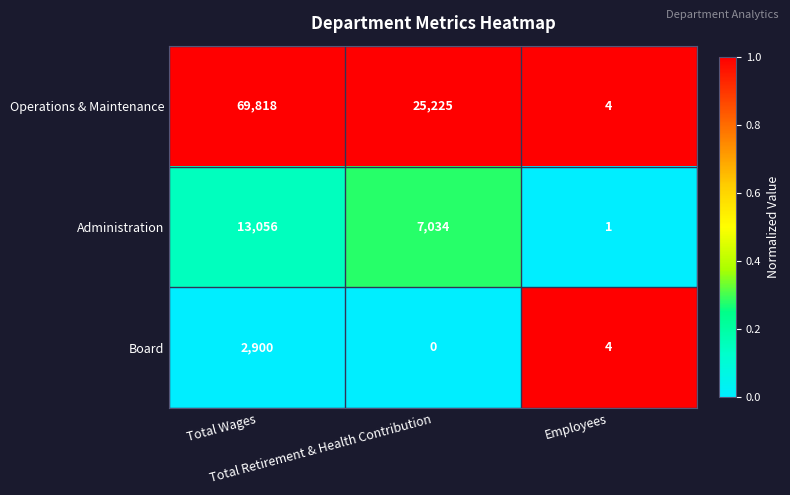

List the series in order of their overall mean, lowest first.

Board, Administration, Operations & Maintenance